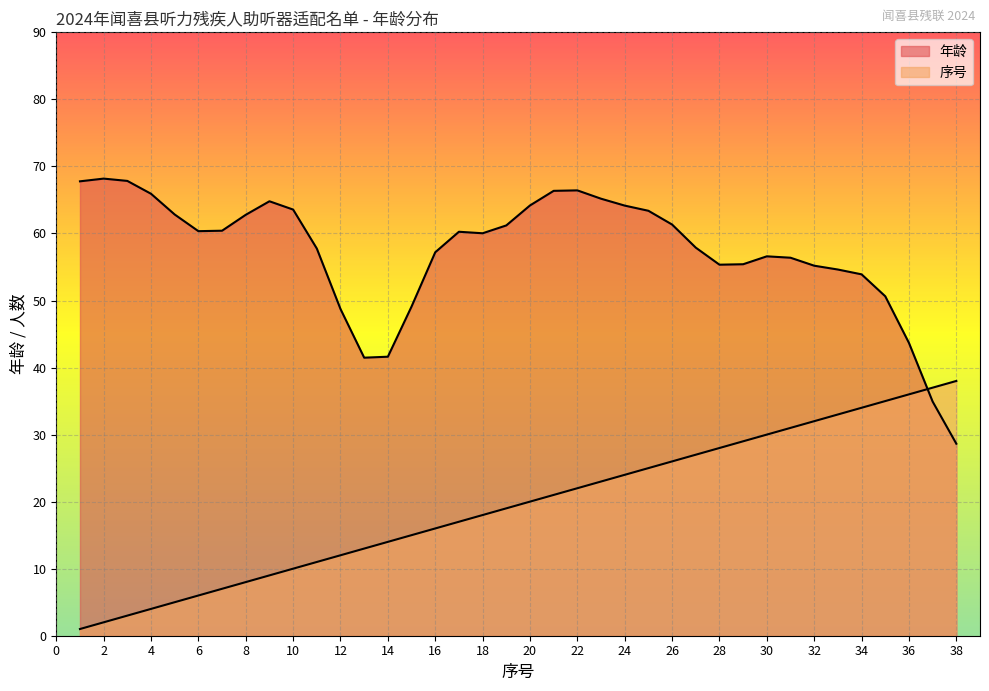

How many data points are above 20?

18